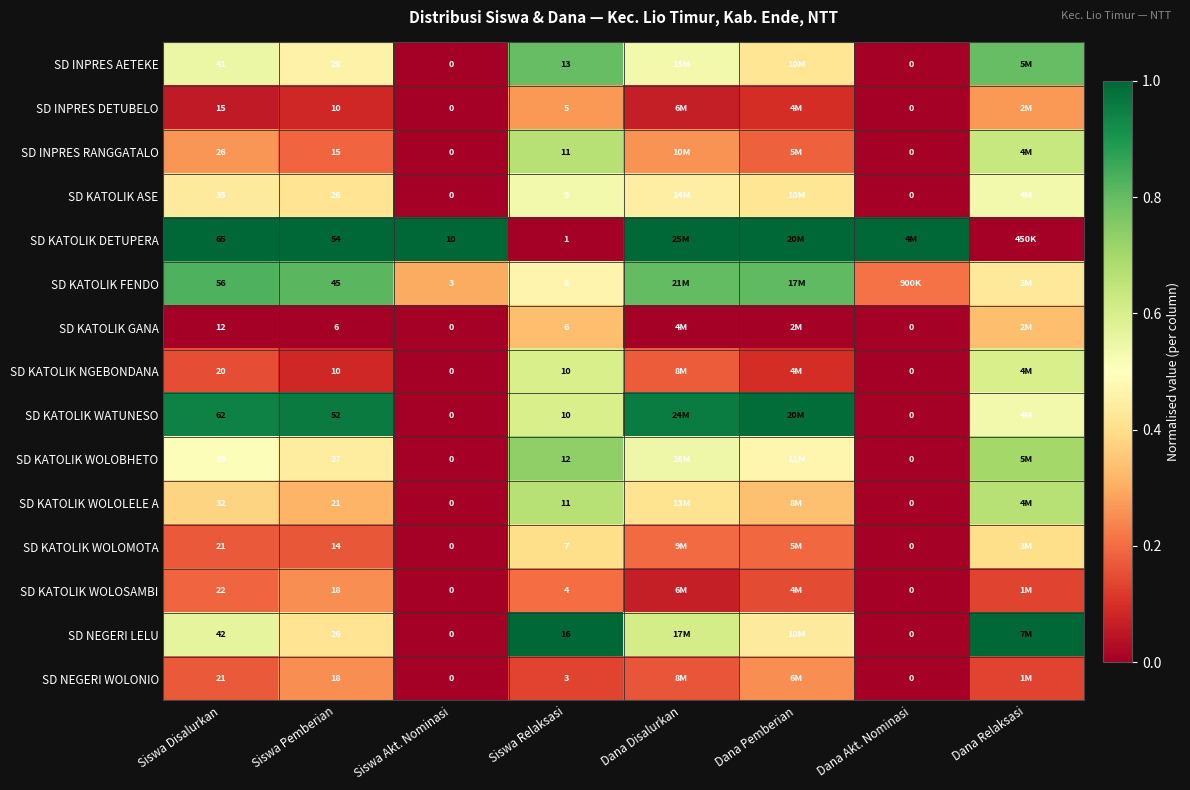

Read the SD KATOLIK WOLOBHETO value at Dana Relaksasi.

0.7